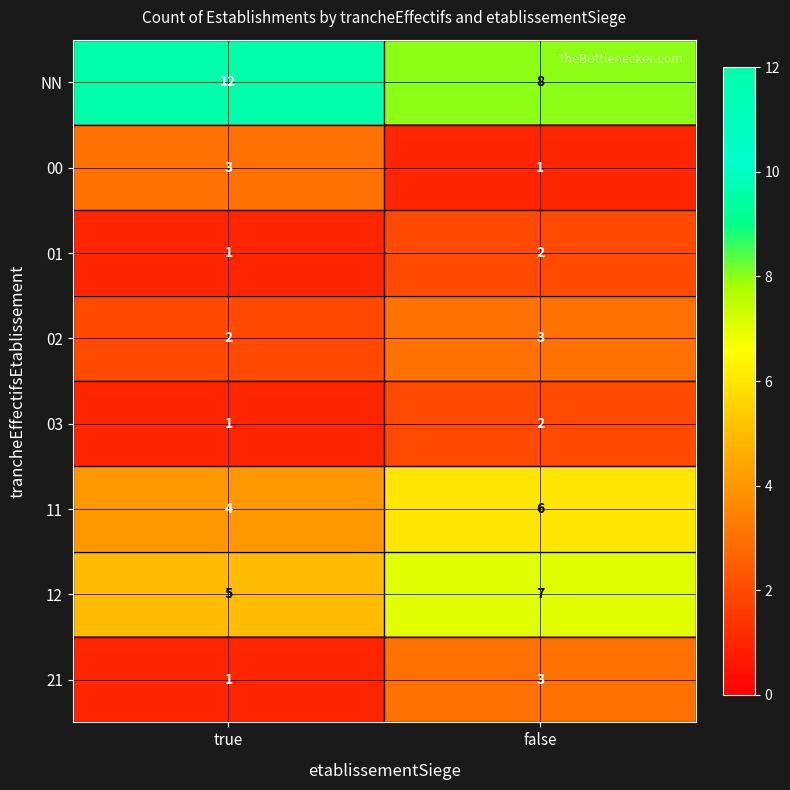

What is the sum of the 00 values at false and true?

4